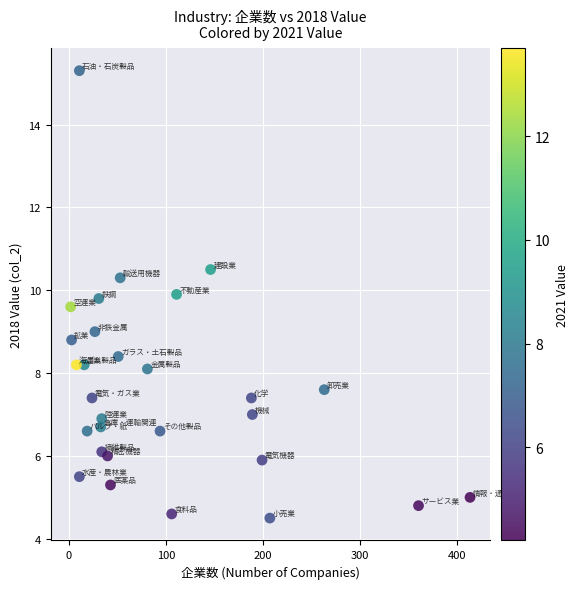

What is the range of Y values (max minus min)?

10.8